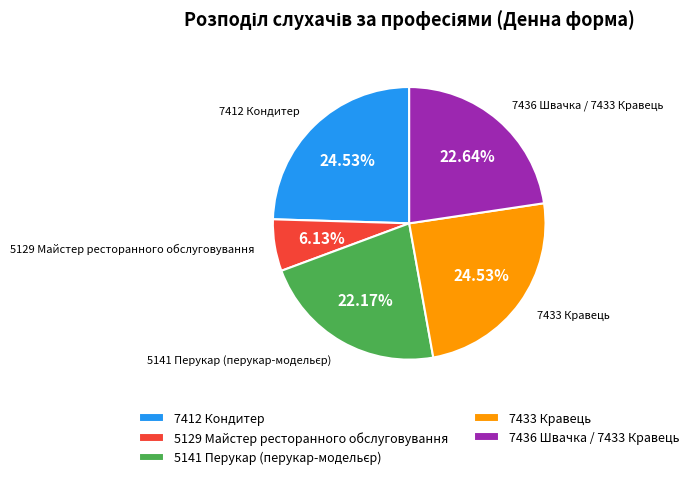

How many slices are in this pie chart?

5